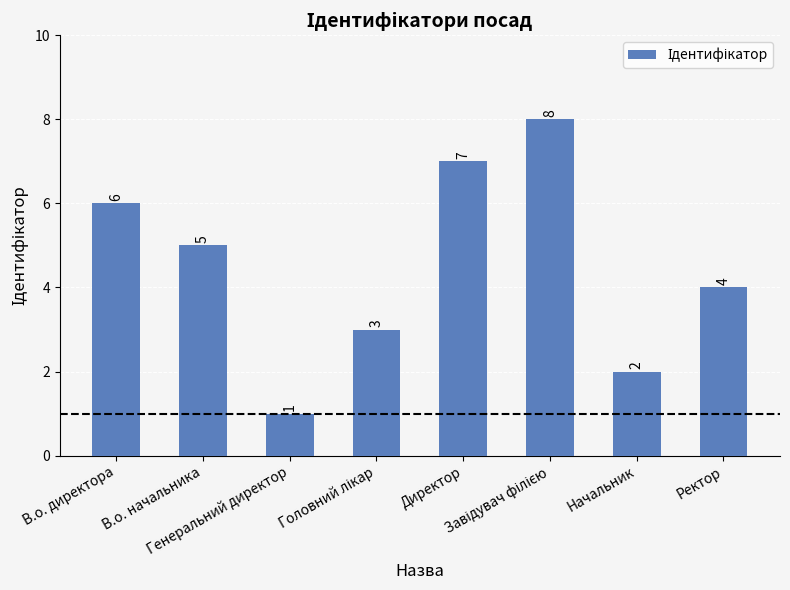

How many bars are there in total?

8